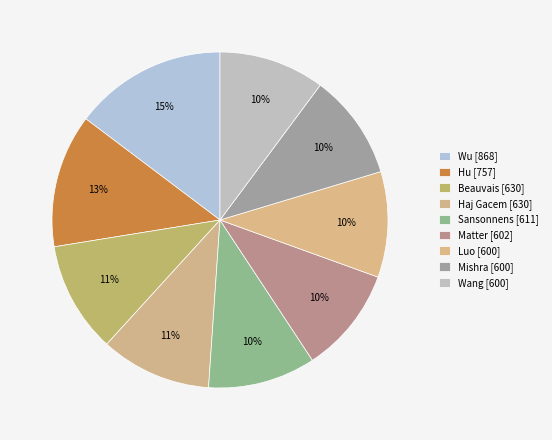

How many slices are in this pie chart?

9